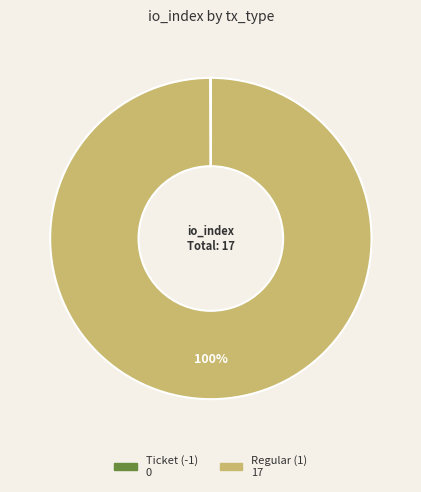

Which slice is the largest?

Regular (1)